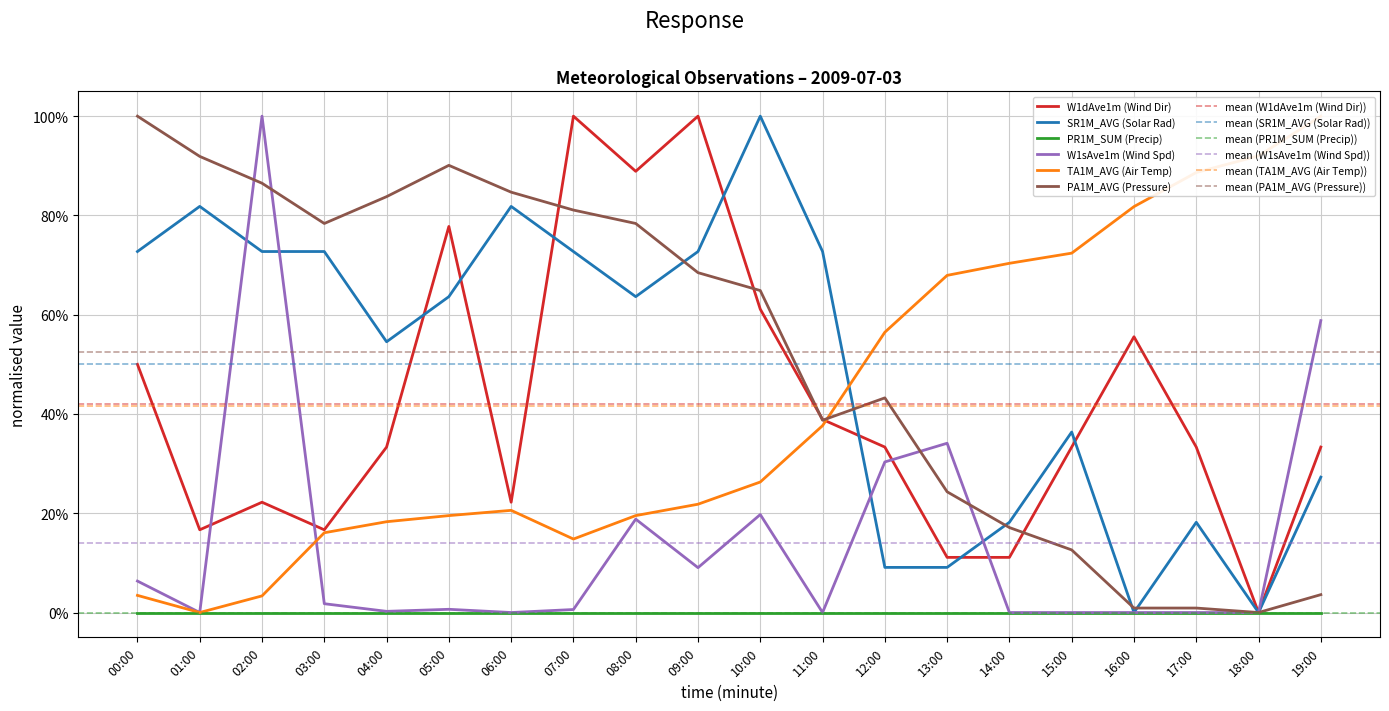

What is the spread (max minus min) of values at 02:00?

1.0